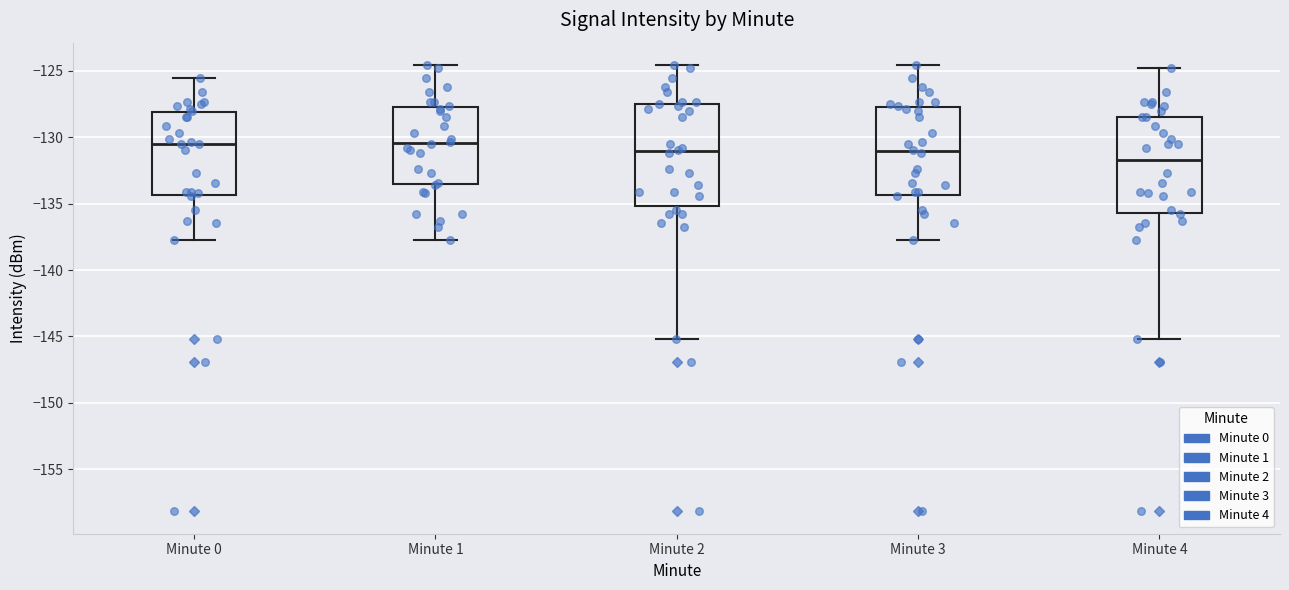

Which box has the lowest median line?

Minute 4